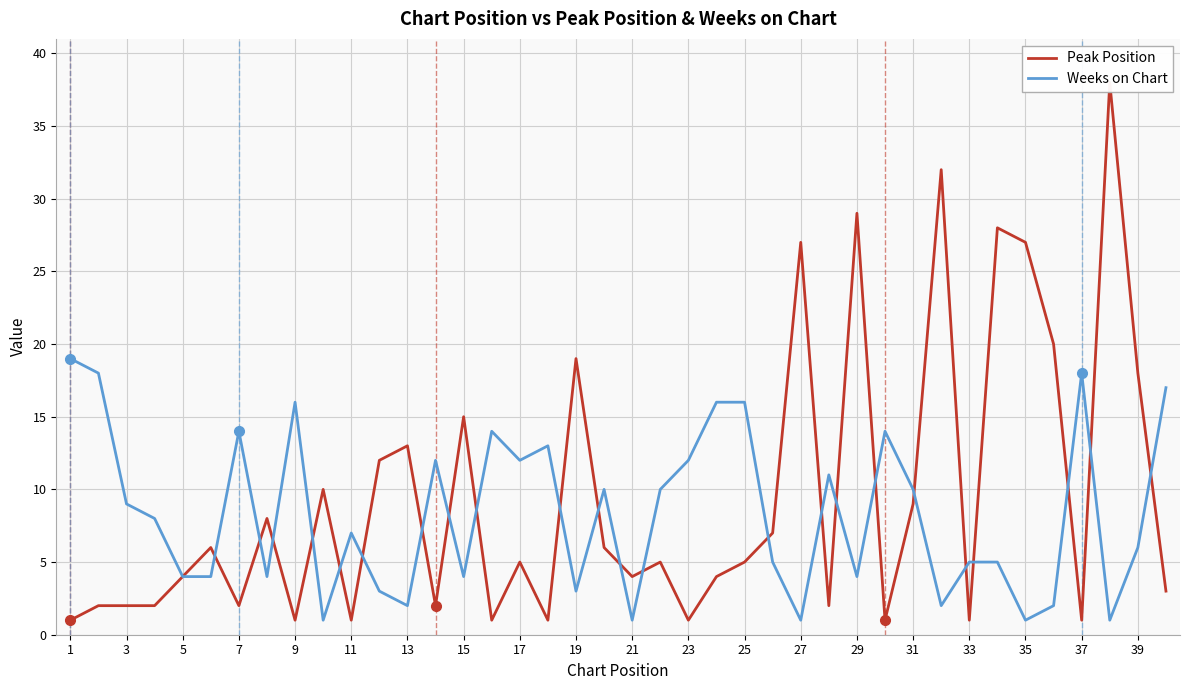

True or false: Weeks on Chart has a value of 7 at 9.

False